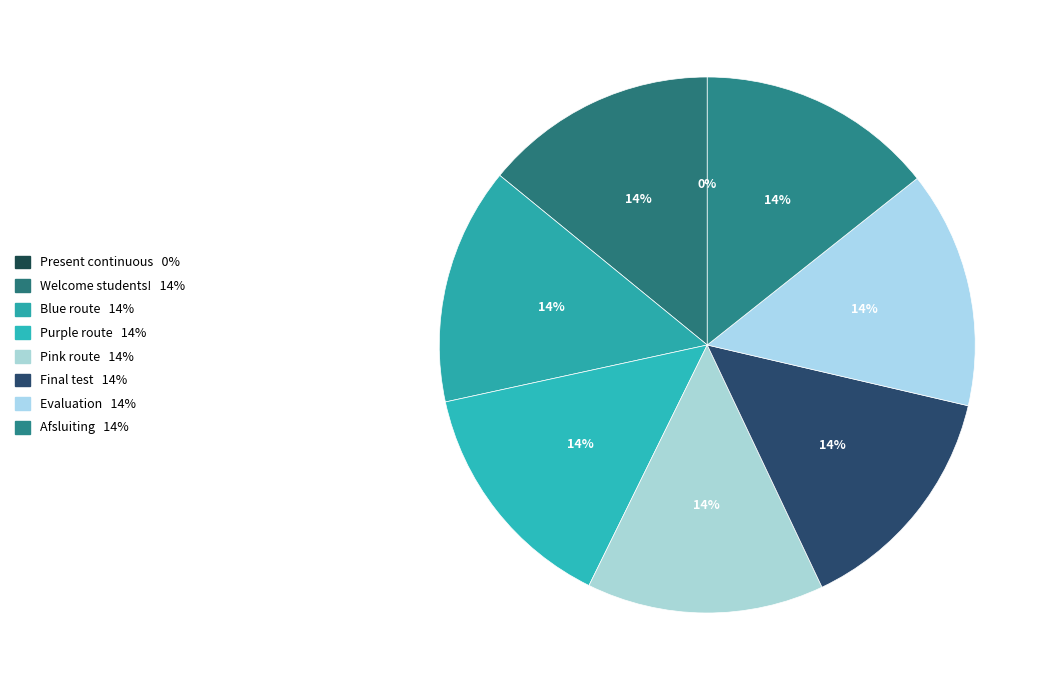

Does Evaluation account for over 50% of the chart?

No